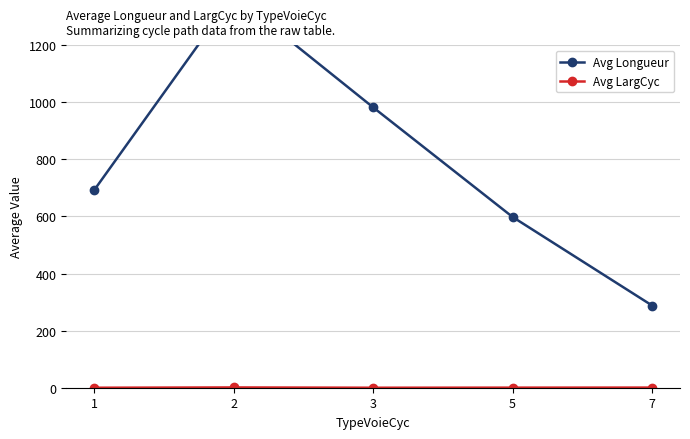

Is the value of Avg LargCyc at 2 greater than the value of Avg Longueur at 3?

No